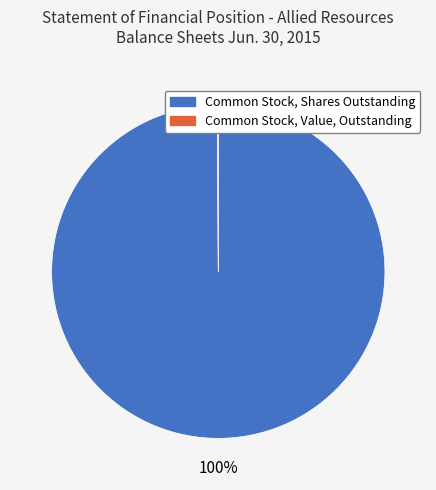

To the nearest percent, what is the difference between the largest and smallest slice percentages?

100%